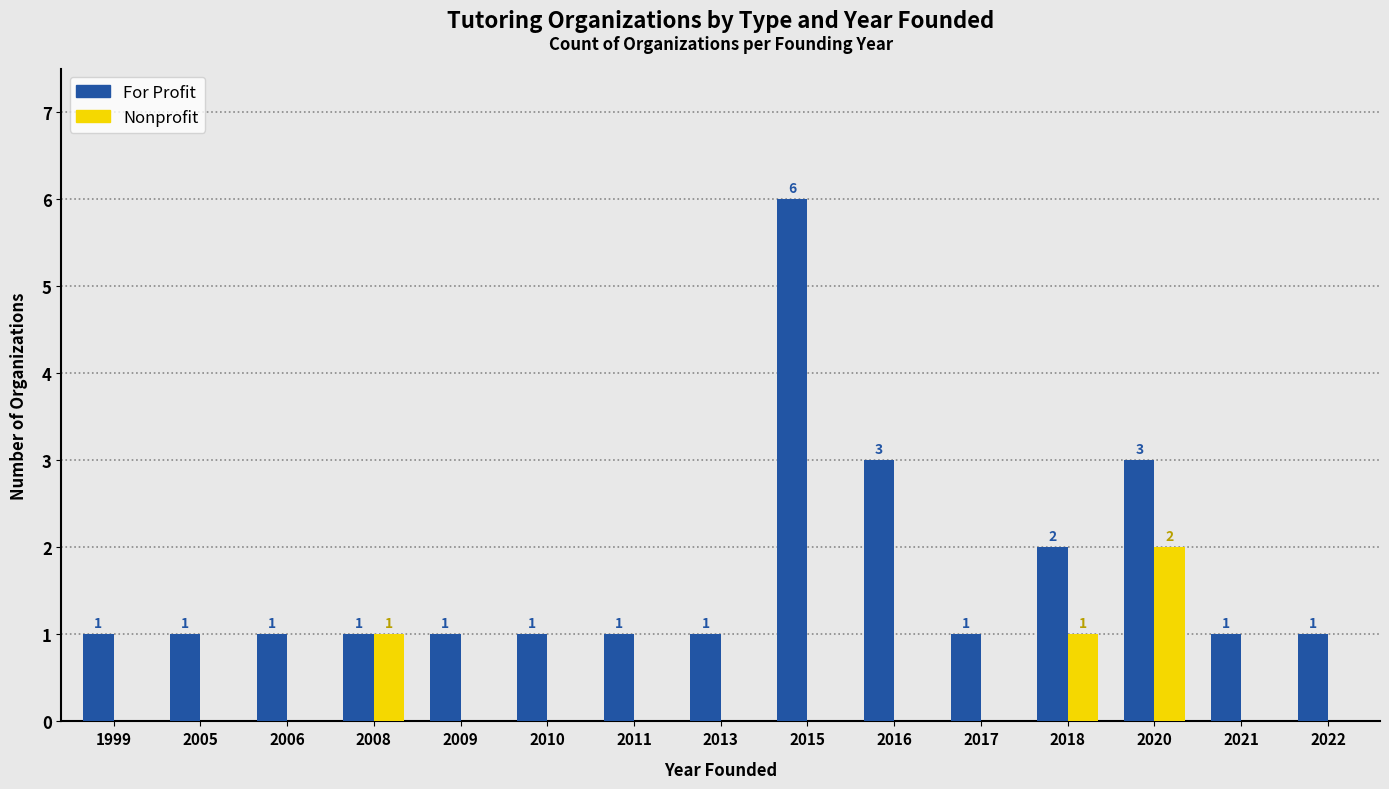

True or false: Nonprofit has a value of -1 at 2009.

False